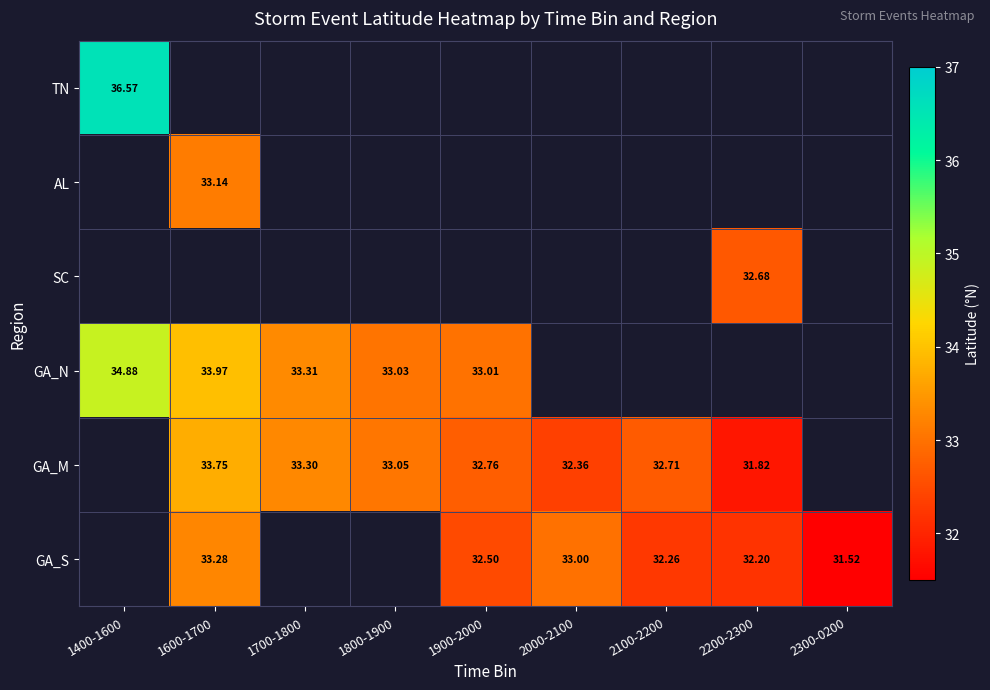

How many positive values does the TN series have?

1